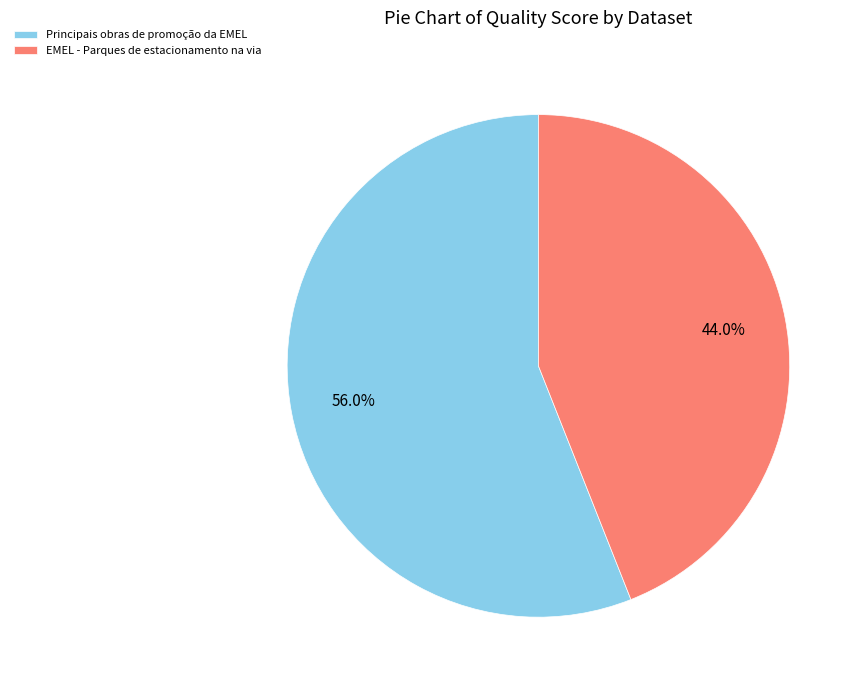

To the nearest percent, what is the difference between the EMEL - Parques de estacionamento na via and Principais obras de promoção da EMEL slice percentages?

12%